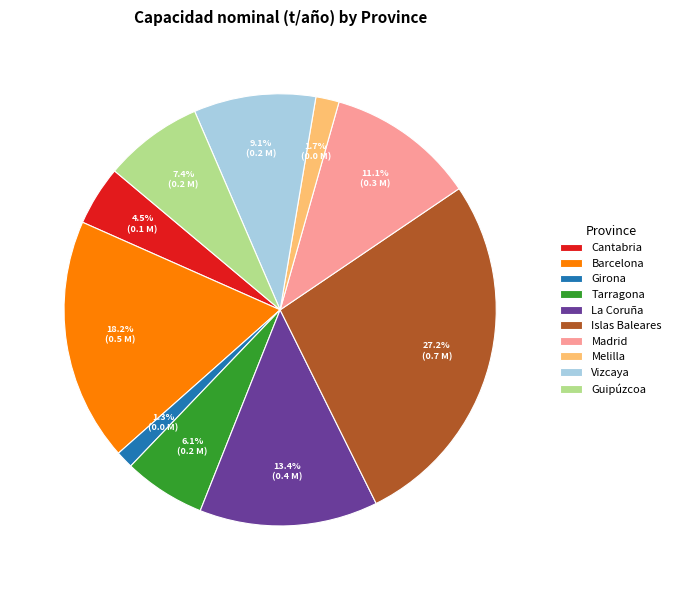

Is it true that Tarragona is 1% of the pie?

False